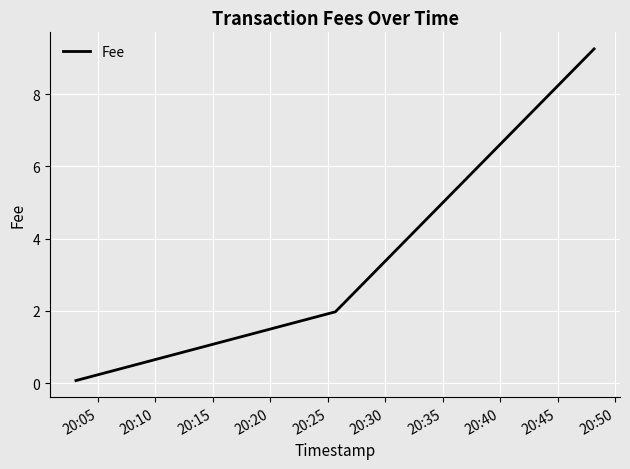

What is the average value?

3.8